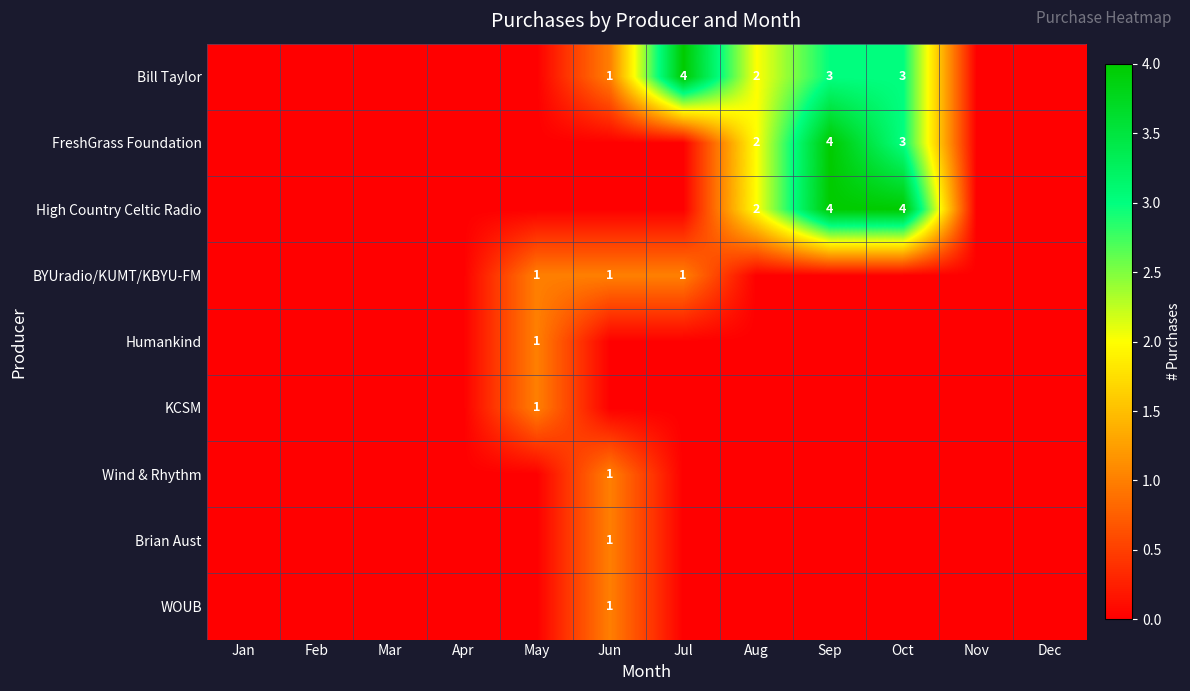

Which label corresponds to the largest value in the chart?

Jul